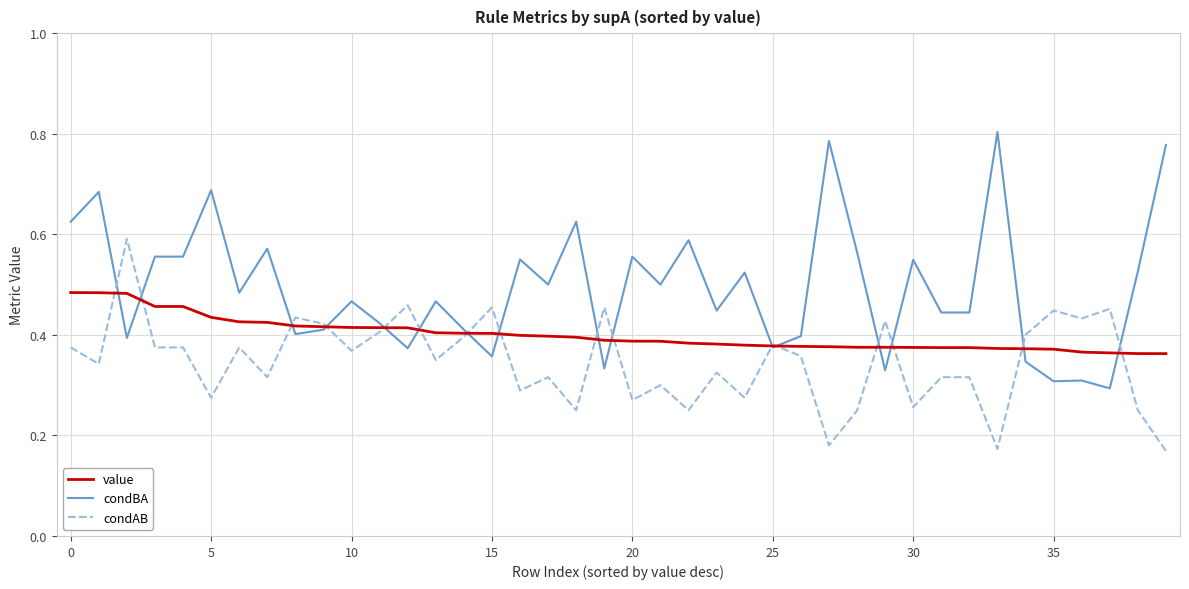

At how many categories does at least one series exceed 0?

40